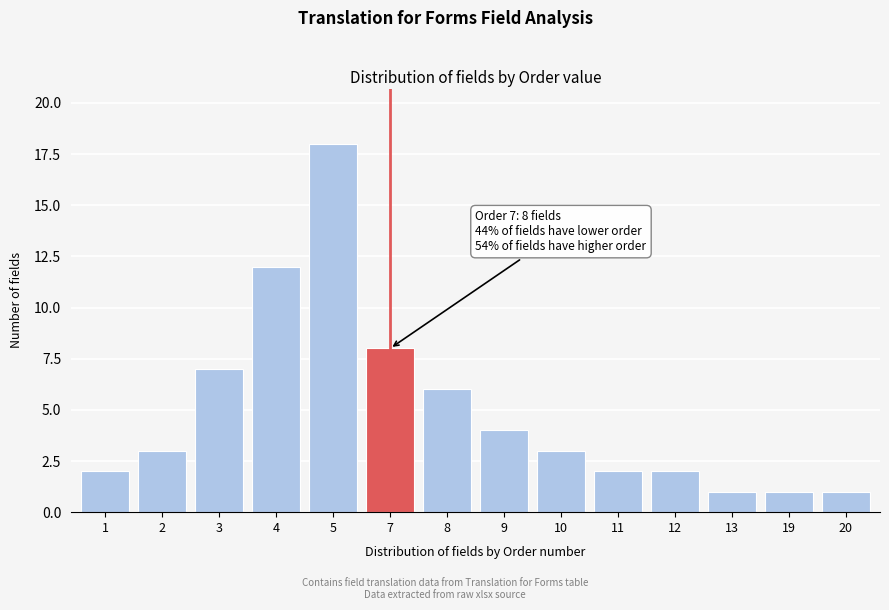

Reading left to right, extract all data points from this chart.

2	3	7	12	18	8	6	4	3	2	2	1	1	1